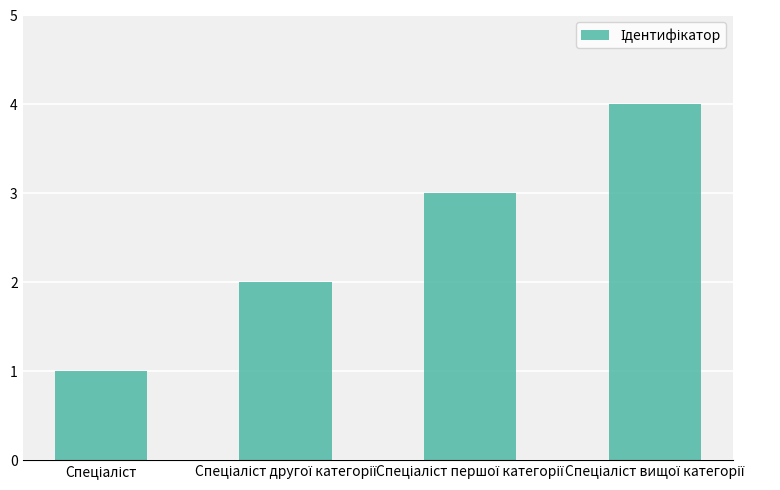

Reading left to right, transcribe all the data shown in this chart.

1	2	3	4